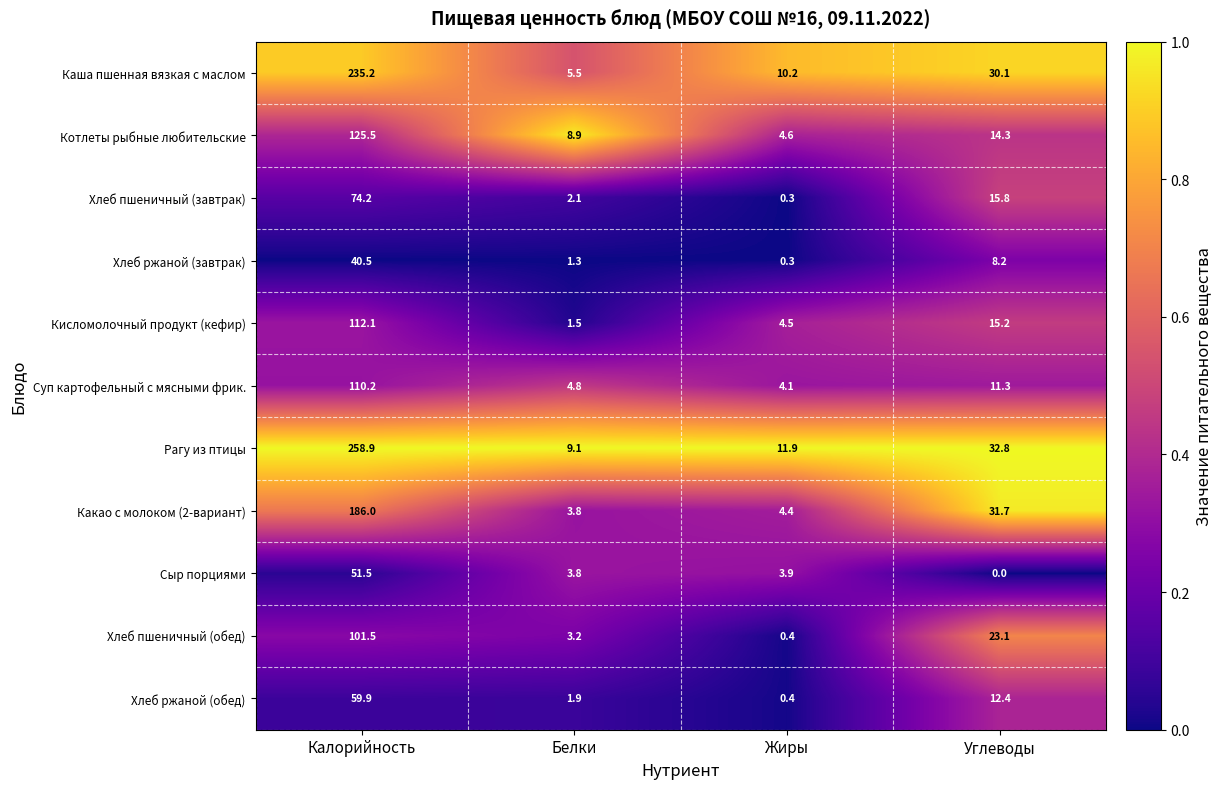

List the series in order of their peak value, highest first.

Рагу из птицы, Каша пшенная вязкая с маслом, Какао с молоком (2-вариант), Котлеты рыбные любительские, Кисломолочный продукт (кефир), Суп картофельный с мясными фрик., Хлеб пшеничный (обед), Хлеб пшеничный (завтрак), Хлеб ржаной (обед), Сыр порциями, Хлеб ржаной (завтрак)